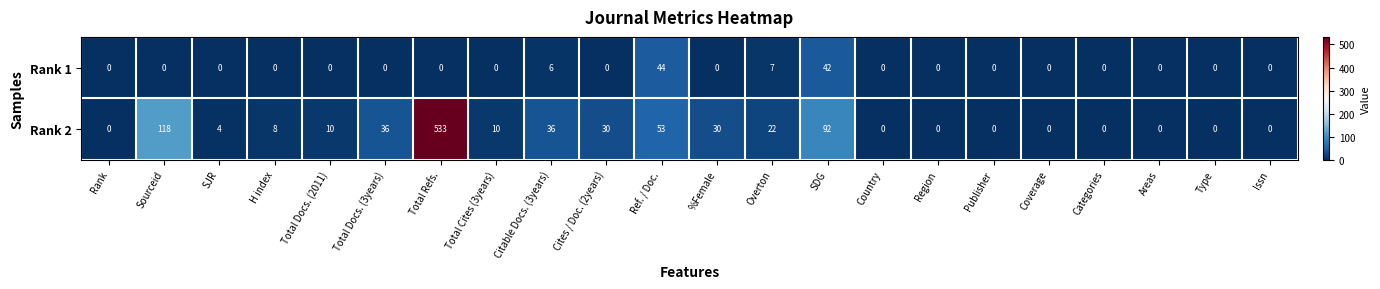

List the series in order of their overall mean, highest first.

Rank 2, Rank 1